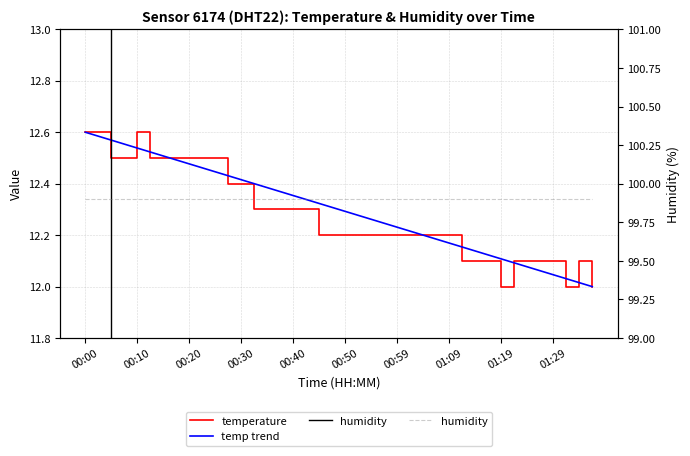

At which category is the sum across all series the highest?

00:00